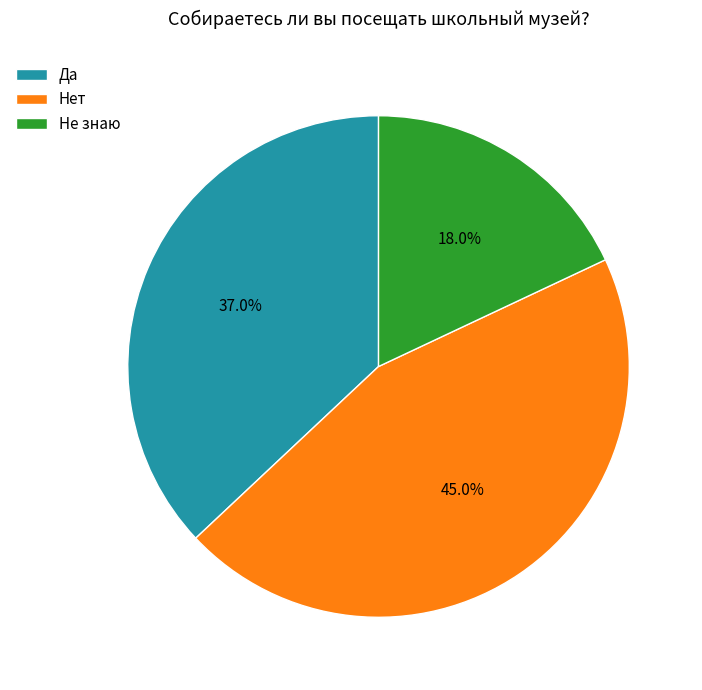

How many segments does this pie chart have?

3